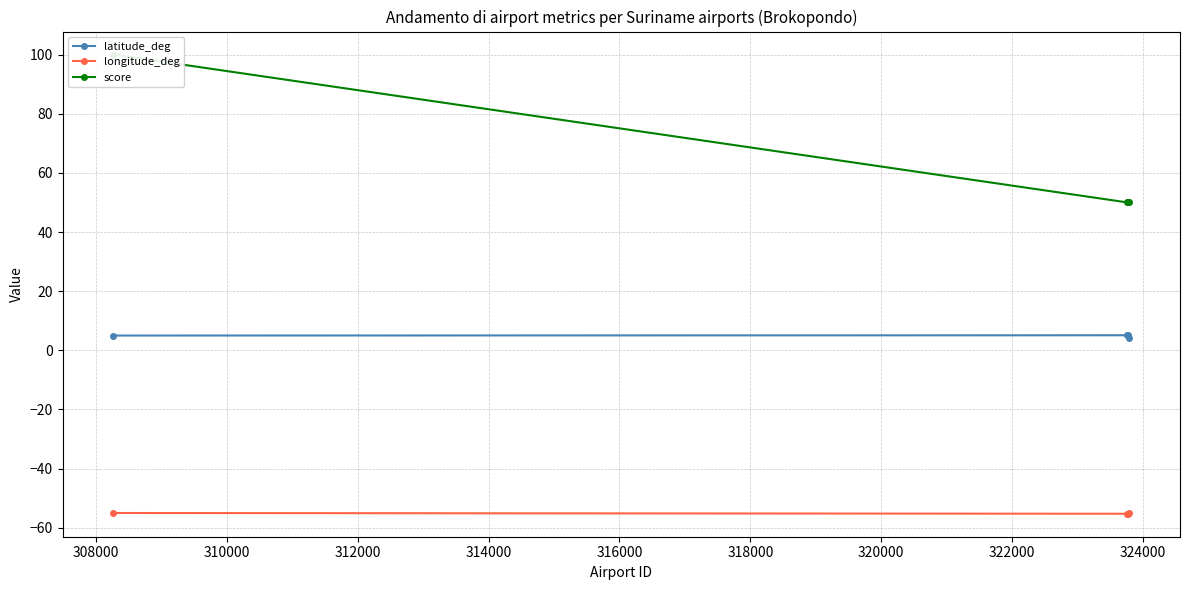

True or false: longitude_deg has more than 2 points higher than both neighbors.

False